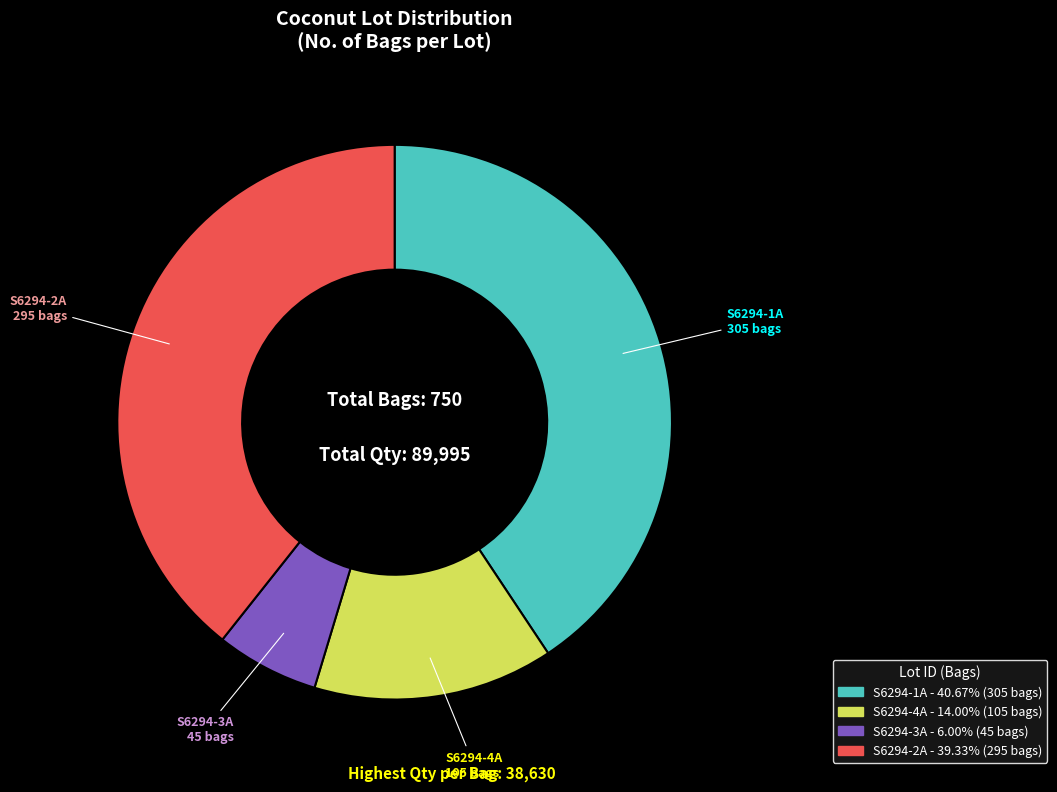

Which category has the smallest portion of the pie?

S6294-3A